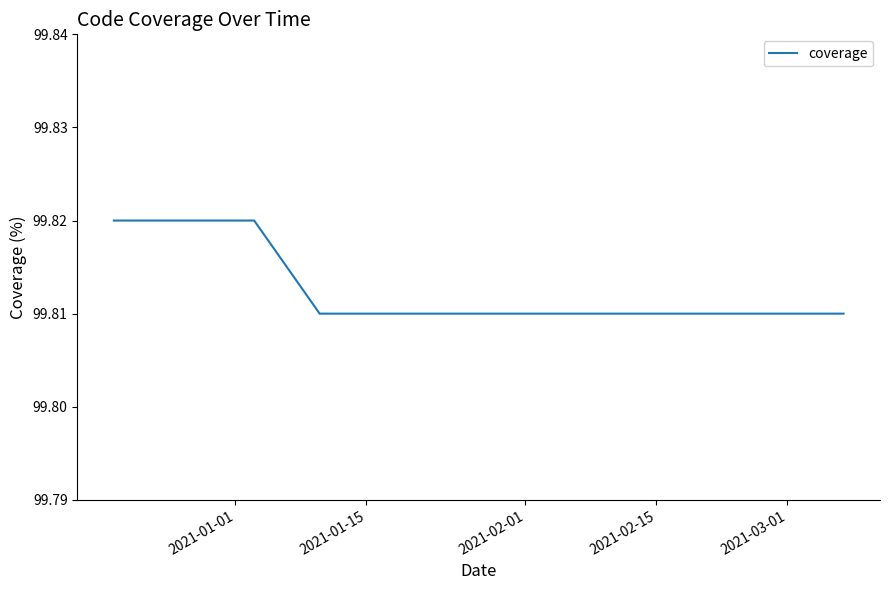

Does the chart have visible grid lines?

No